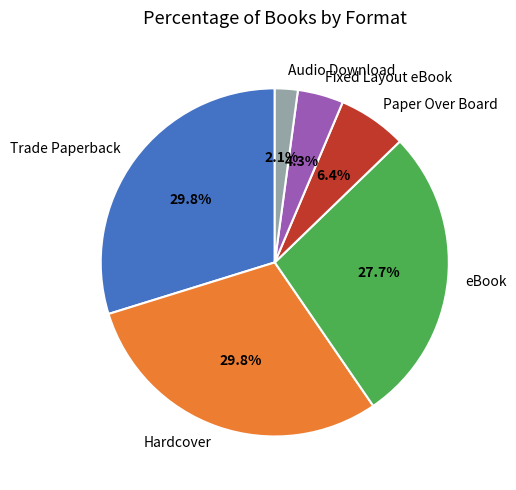

To the nearest percent, what is the difference between the eBook and Trade Paperback slice percentages?

2%